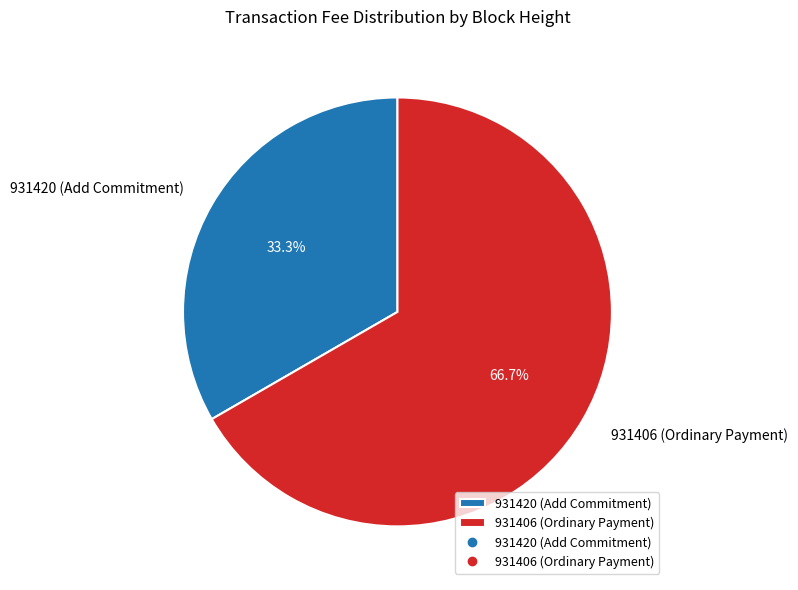

What percentage is NOT represented by 931420 (Add Commitment)?

66.7%